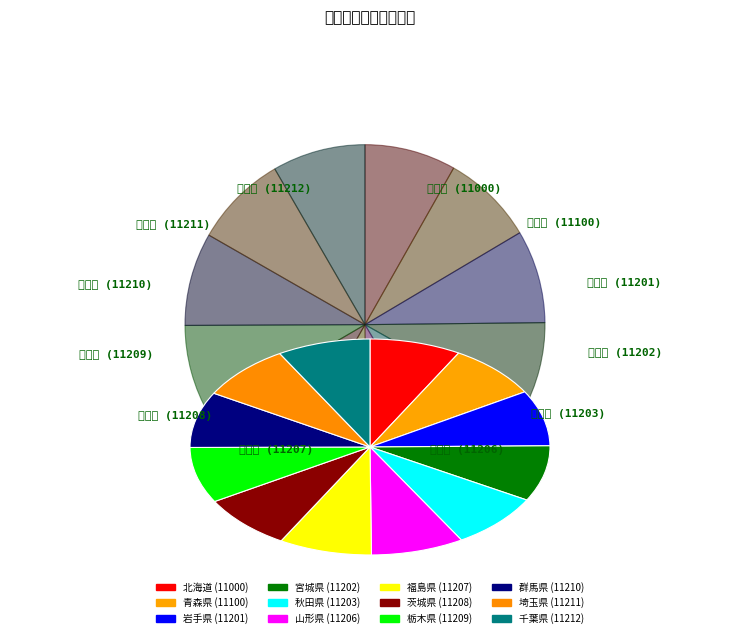

What is the change in value from 宮城県 to 秋田県?

+1